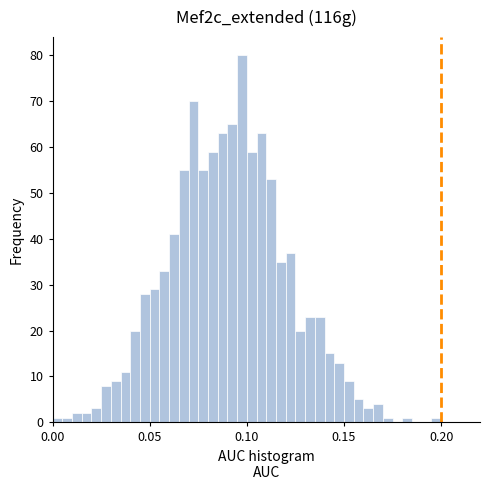

Read against the x-axis, roughly where is the centre of the tallest bar?

0.100